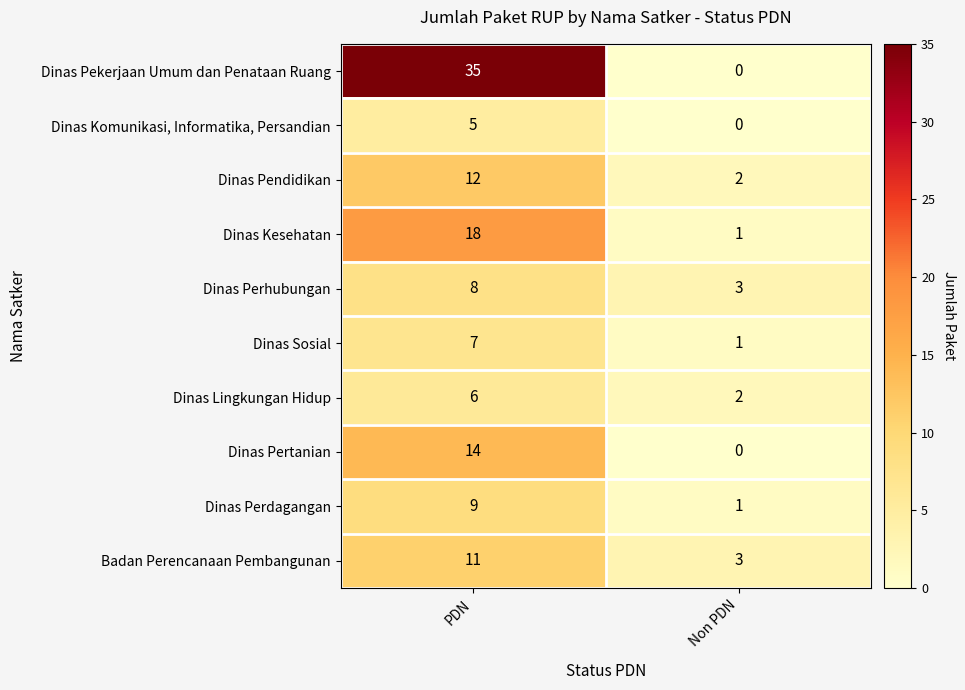

Is it true that Badan Perencanaan Pembangunan equals 1 at Non PDN?

False